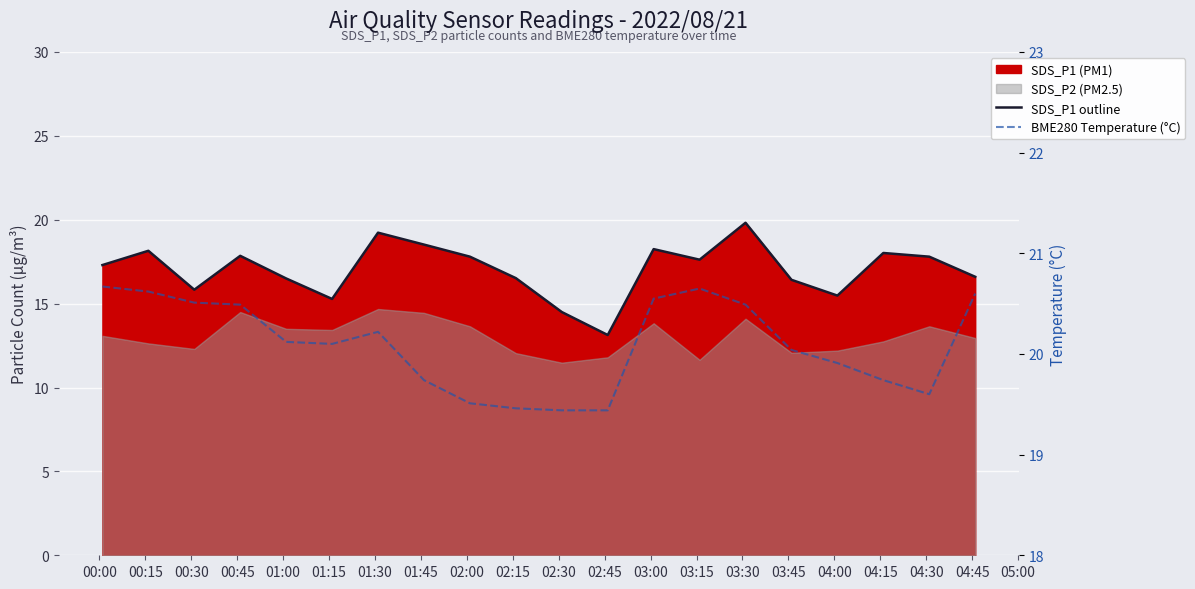

Where is SDS_P1 outline nearest to the value 16?

00:30